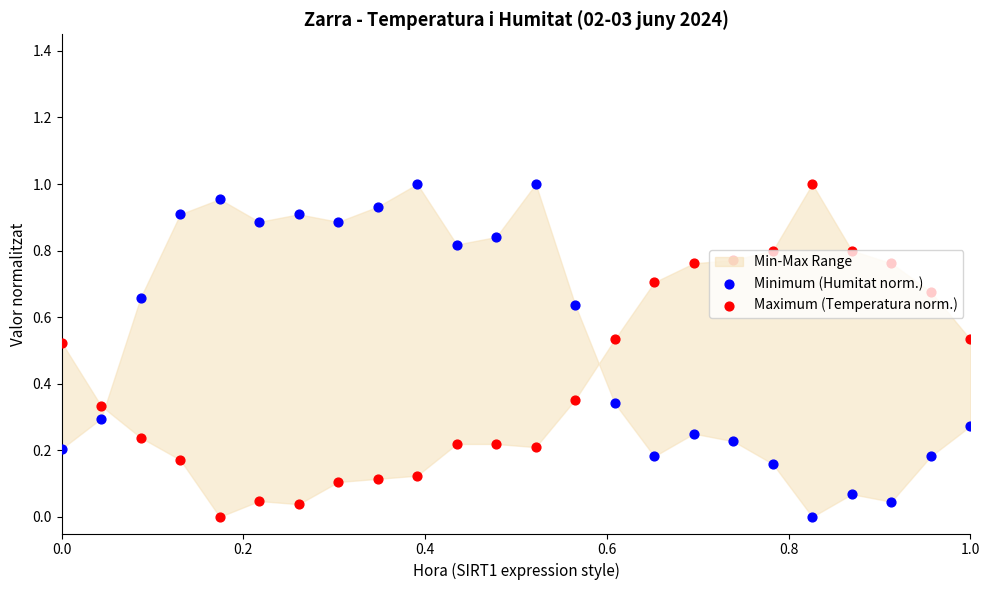

Which series reaches the maximum Y coordinate?

Minimum (Humitat norm.)